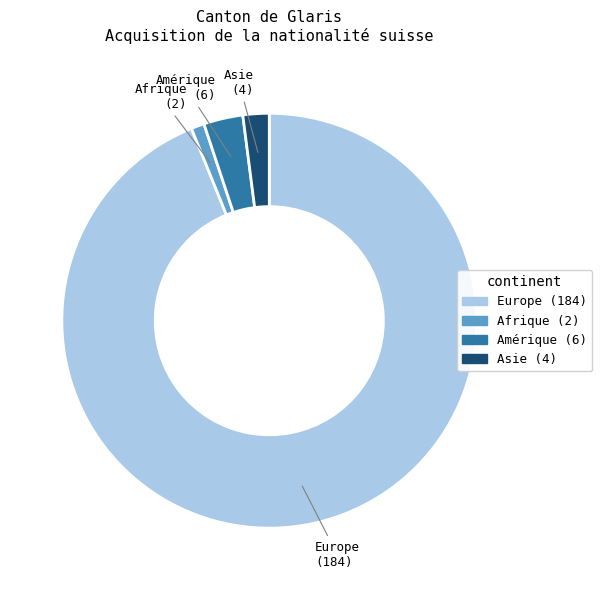

Do Europe and Amérique together represent more than half of the pie?

Yes